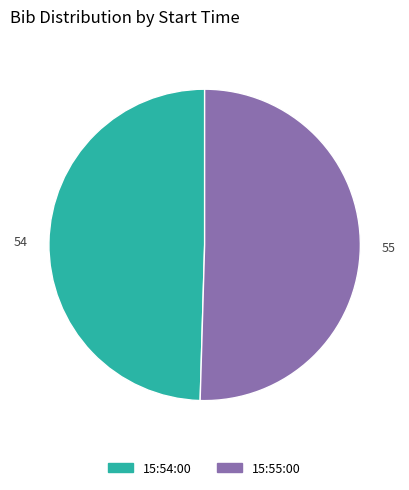

Rank the categories by value from highest to lowest.

15:55:00, 15:54:00